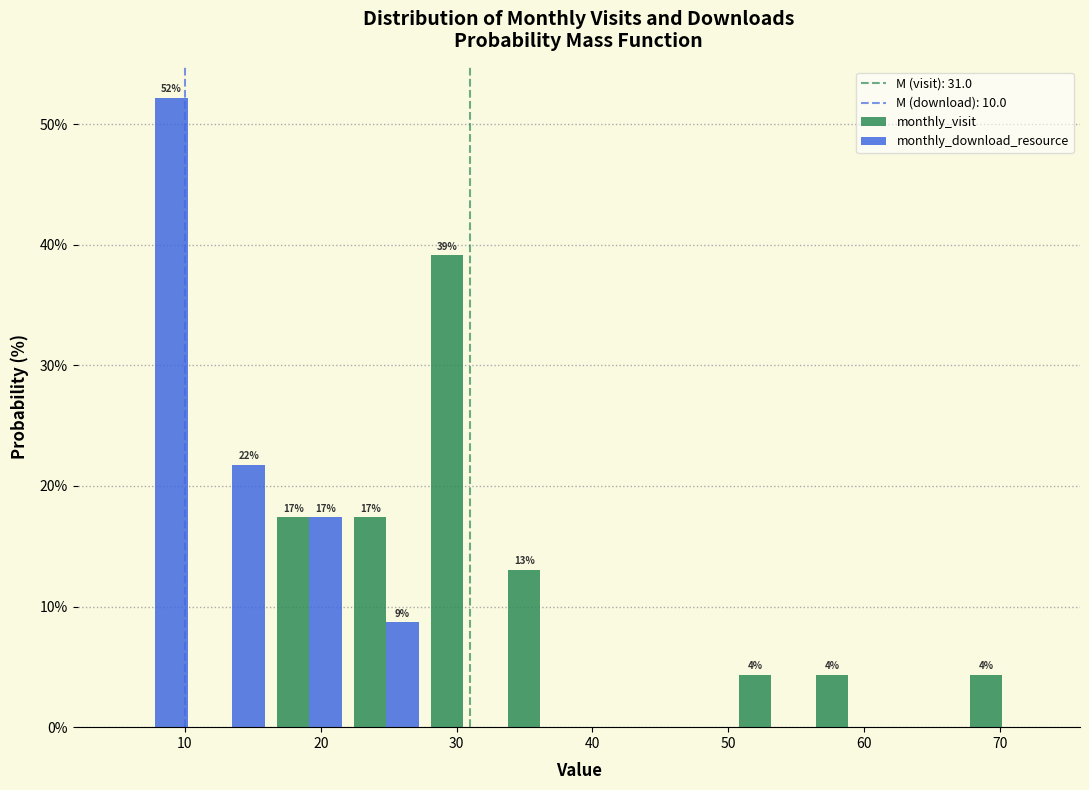

In the monthly_download_resource series, which range on the x-axis has the tallest bar?

5 to 11